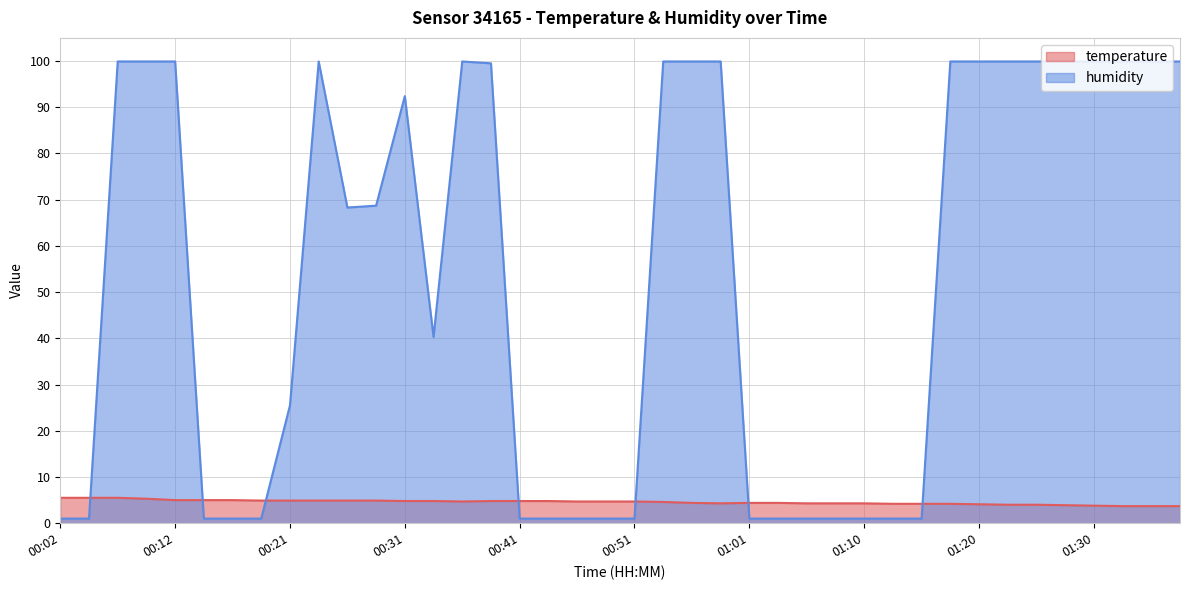

At which label does humidity first exceed 68?

00:07